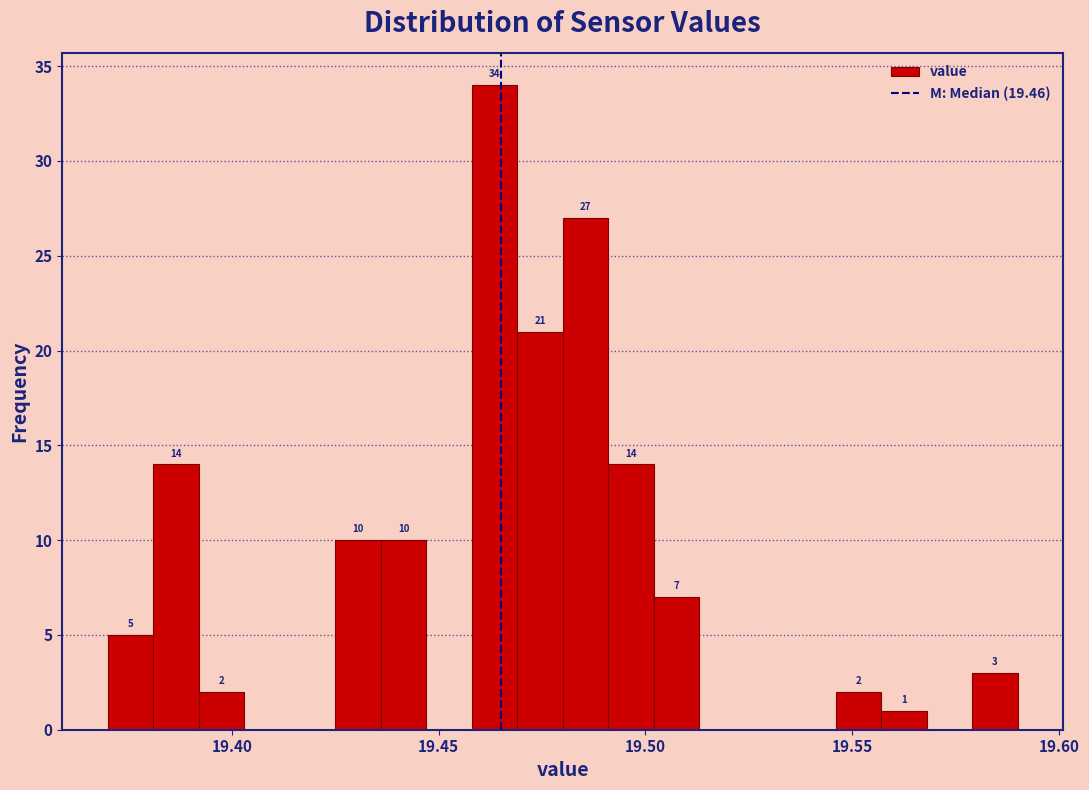

Read against the x-axis, roughly where is the centre of the tallest bar?

19.465